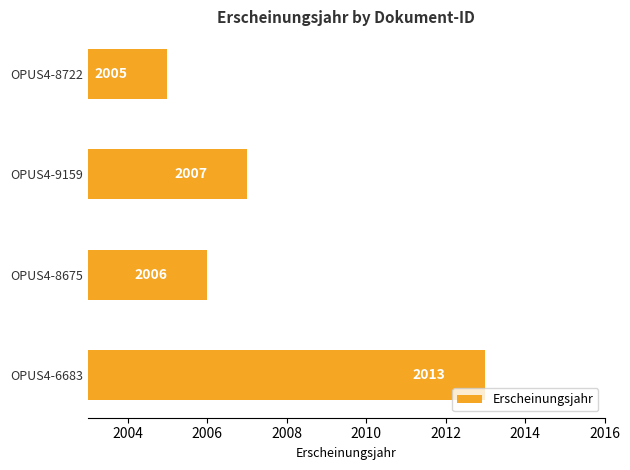

Reading bottom to top, list all the values displayed in this chart.

2013	2006	2007	2005